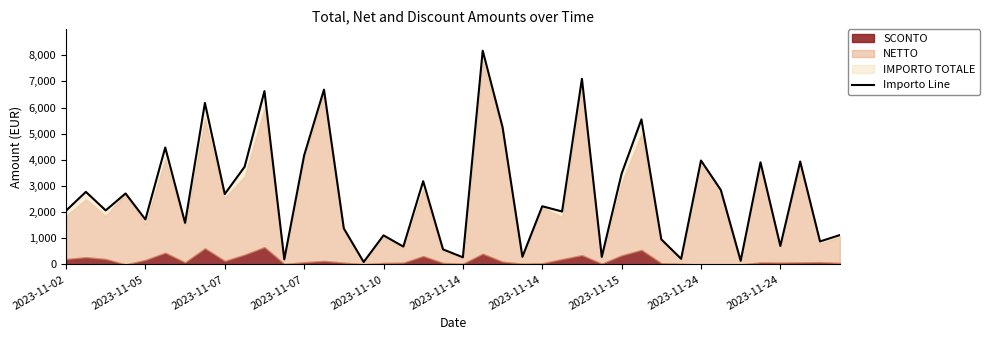

What is the ratio of the value at 2023-11-05 to the value at 38?

3.2